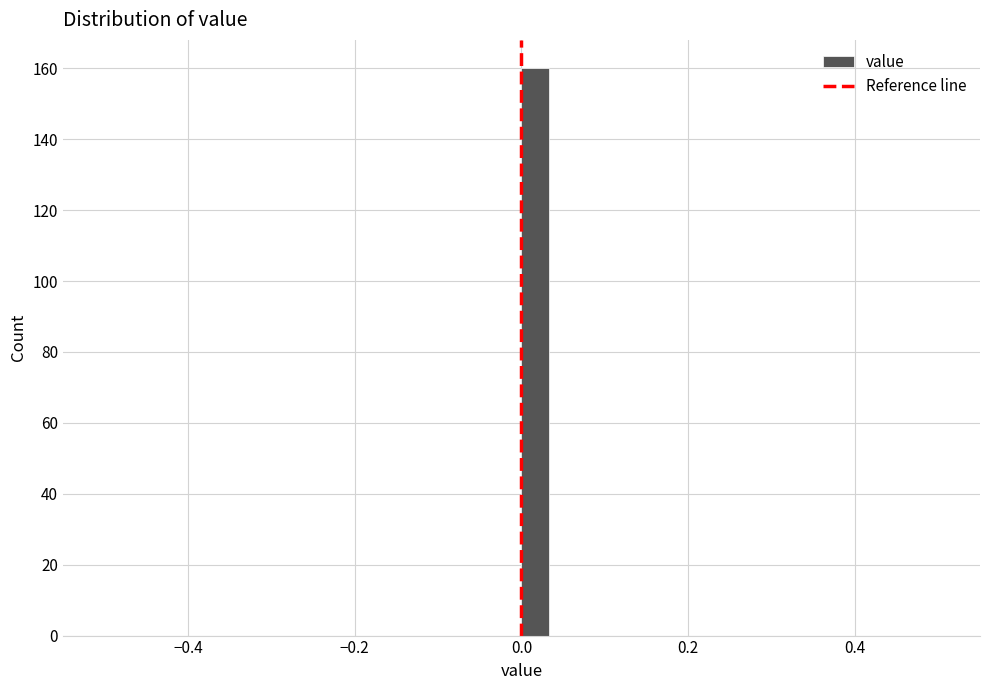

Around what value on the x-axis is the tallest bar? Give the approximate position of its centre, as read against the axis.

0.02